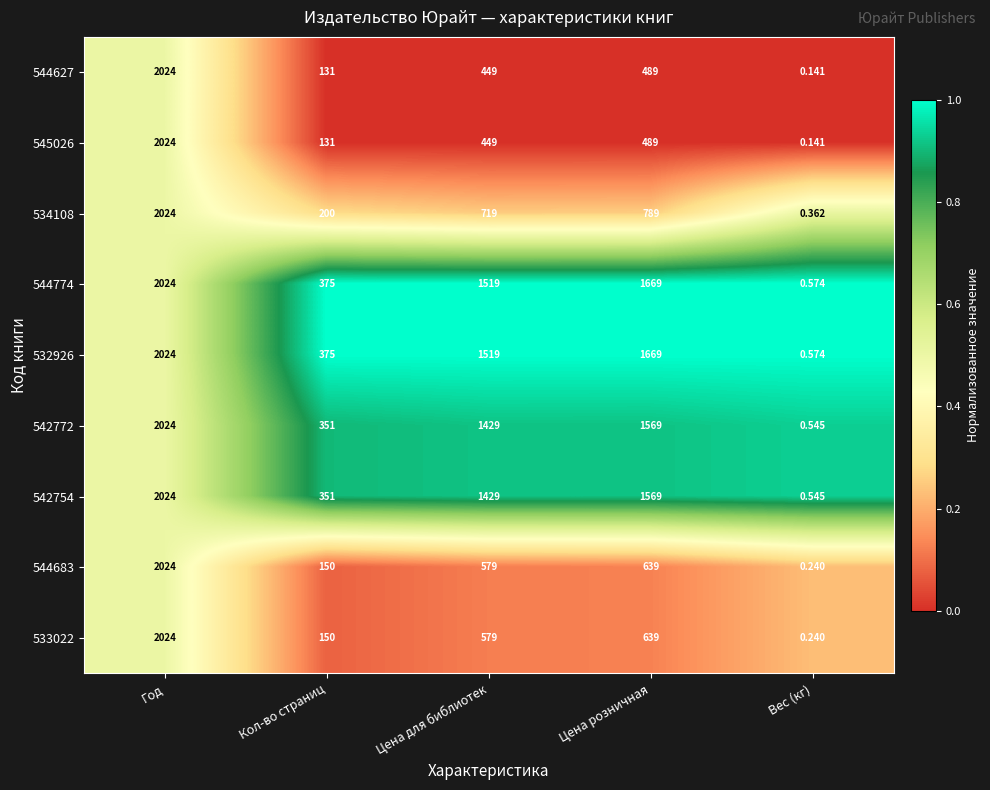

Where does the 545026 series first go above 449?

Год